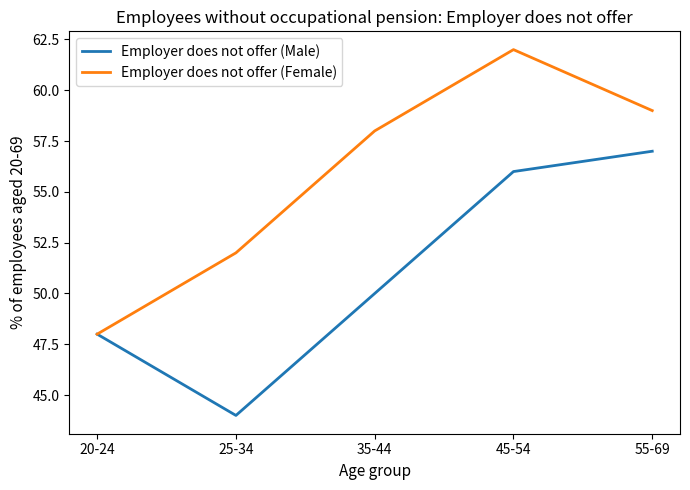

What are all the series names shown in the legend?

Employer does not offer (Male), Employer does not offer (Female)